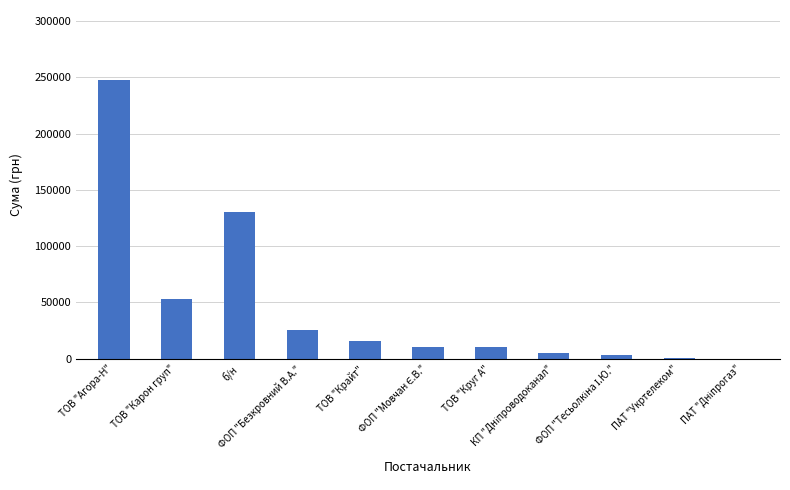

Is it true that the value at ТОВ "Круг А" is 10850.9?

True